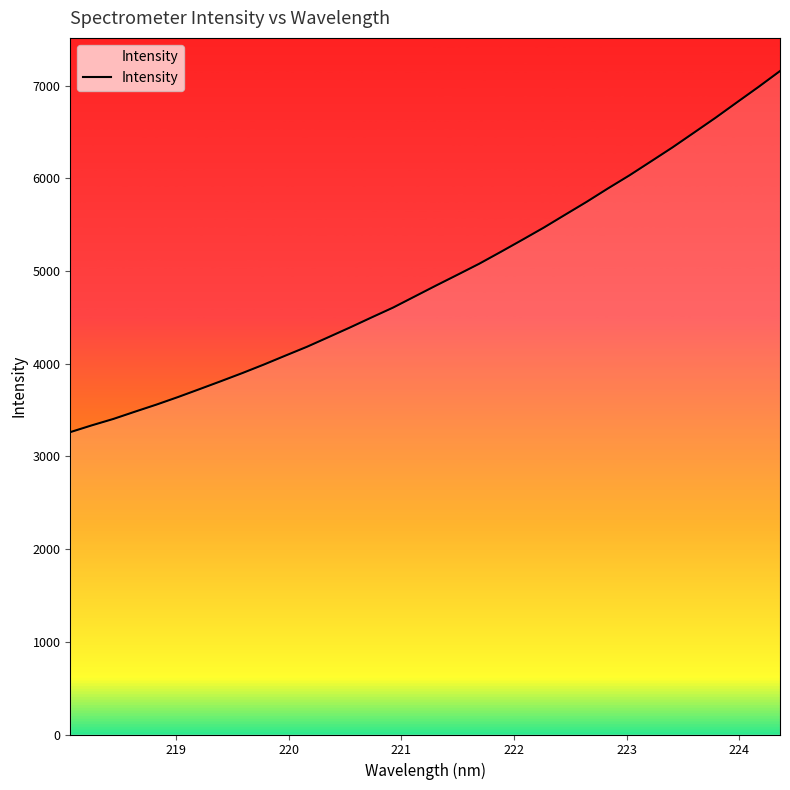

What is the maximum value shown in the chart?

7158.1